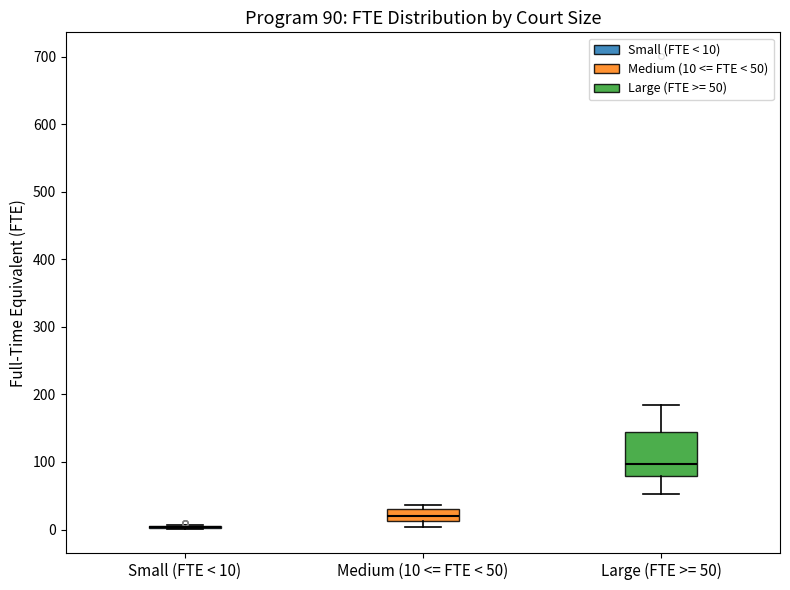

Comparing the boxes themselves (not the whiskers), which one is the tallest?

Large (FTE >= 50)